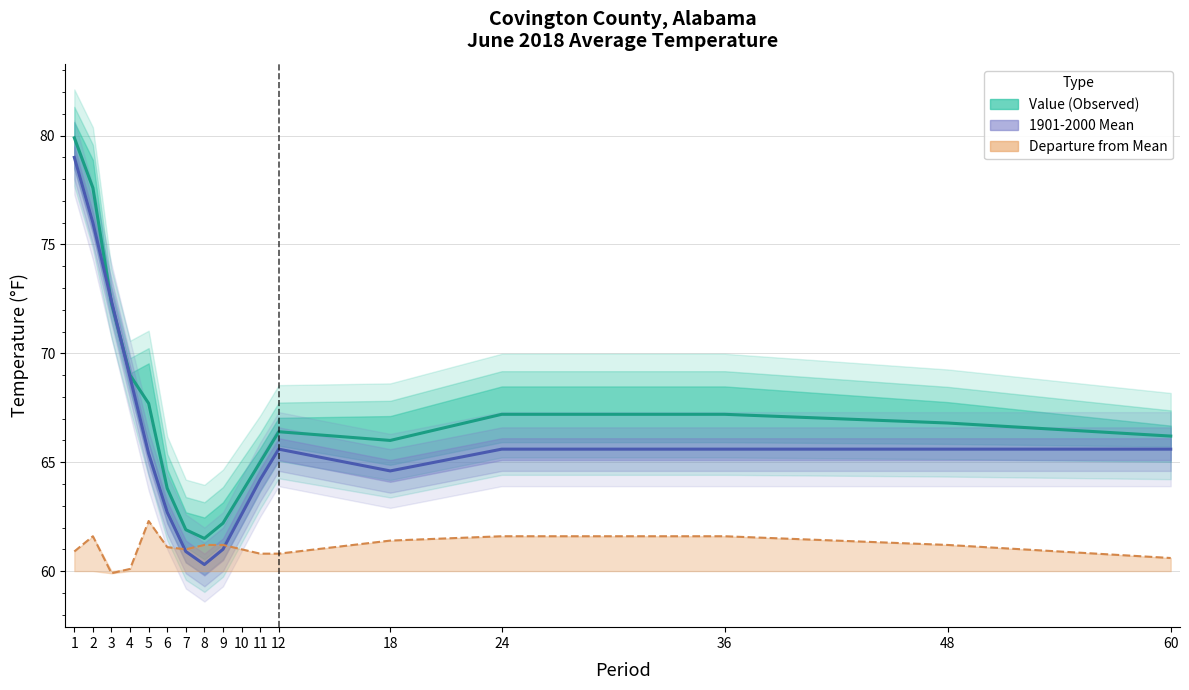

Which category has the lowest value across all series?

3